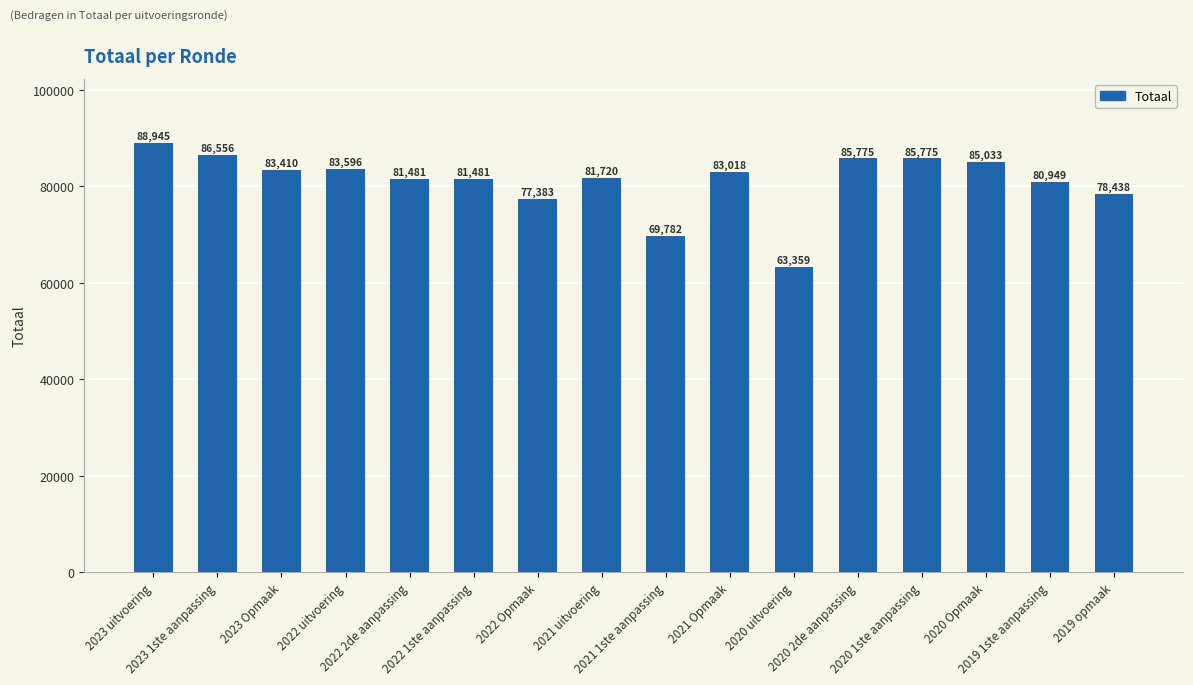

The chart shows a value of 131806 at 2023 uitvoering. True or false?

False